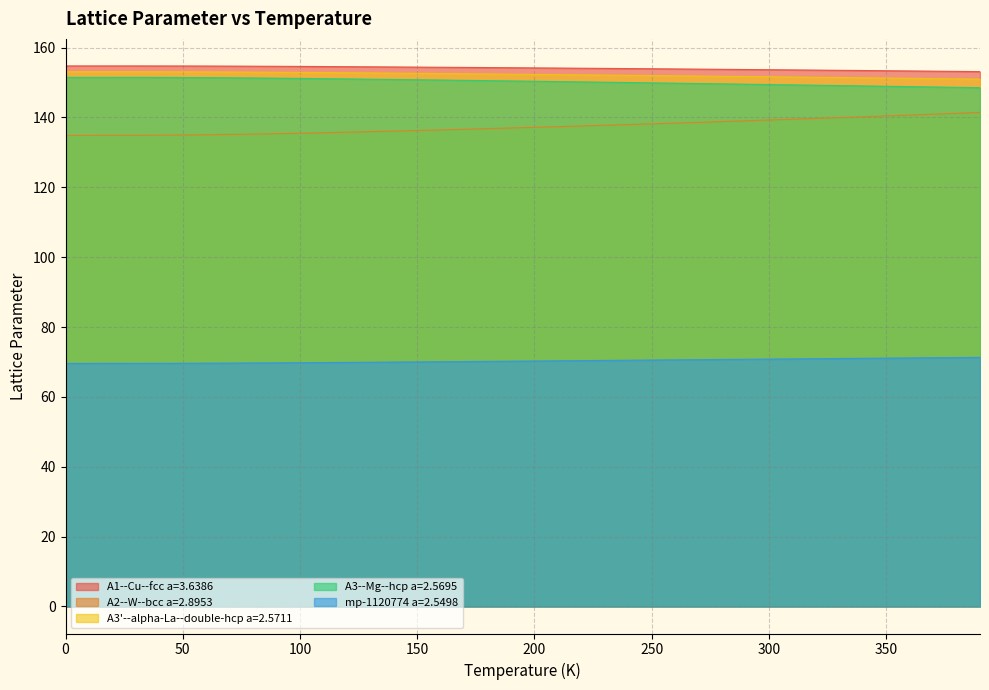

True or false: A2--W--bcc a=2.8953 and mp-1120774 a=2.5498 intersect in this chart.

False